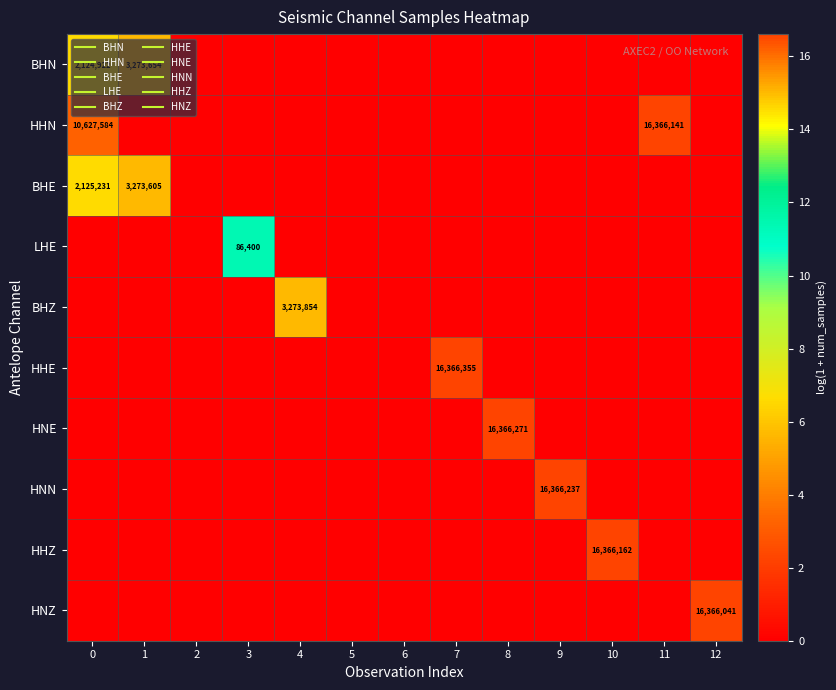

List the series in order of their peak value, highest first.

HHE, HNE, HNN, HHZ, HHN, HNZ, BHZ, BHN, BHE, LHE